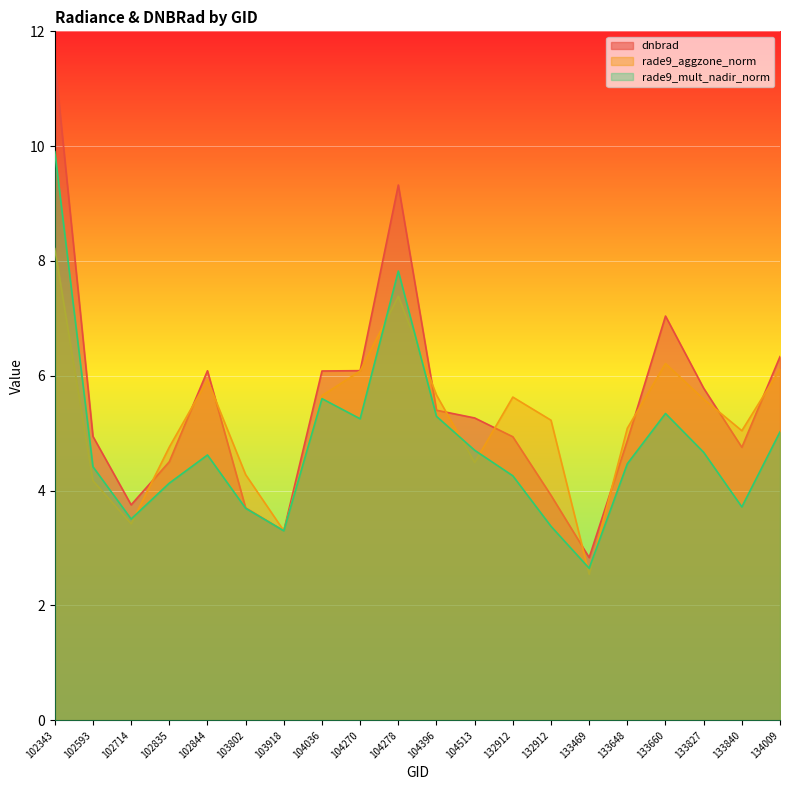

What is the difference between the second highest and minimum values in the dnbrad series?

6.5